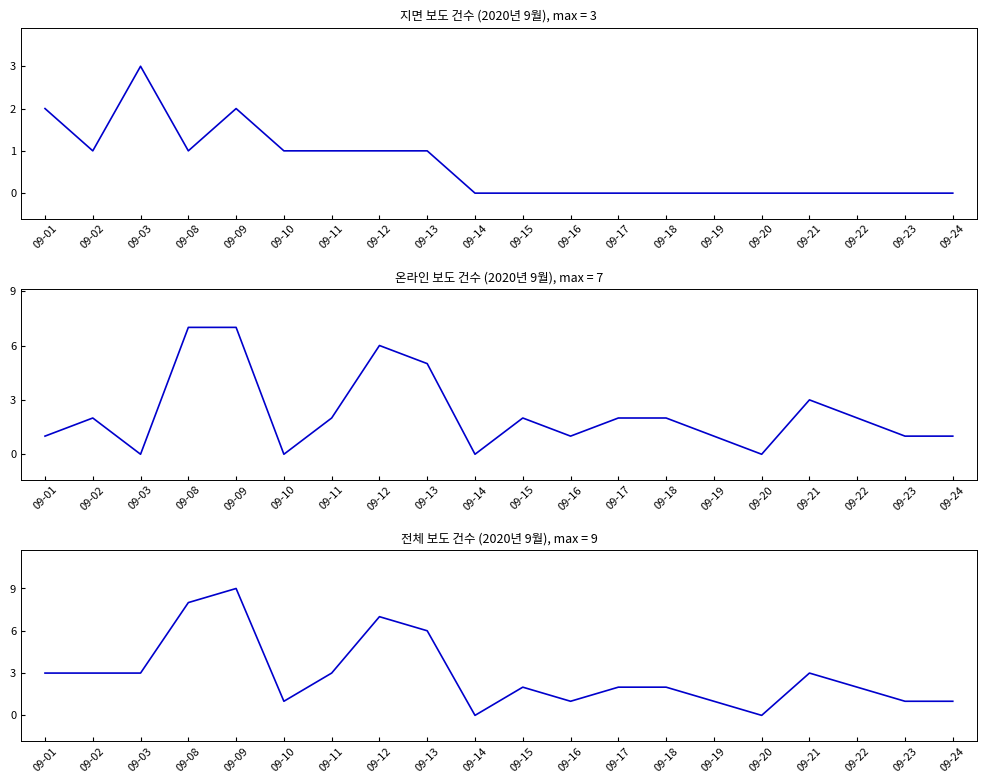

At which category is the sum across all series the highest?

09-09